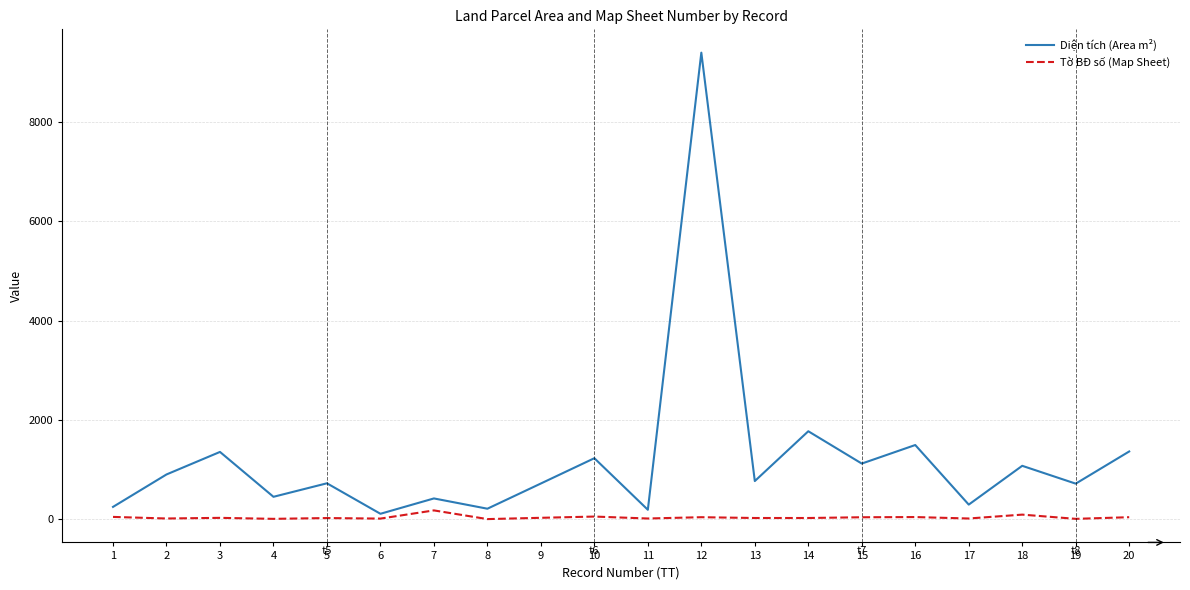

What is the greatest value displayed?

9397.1